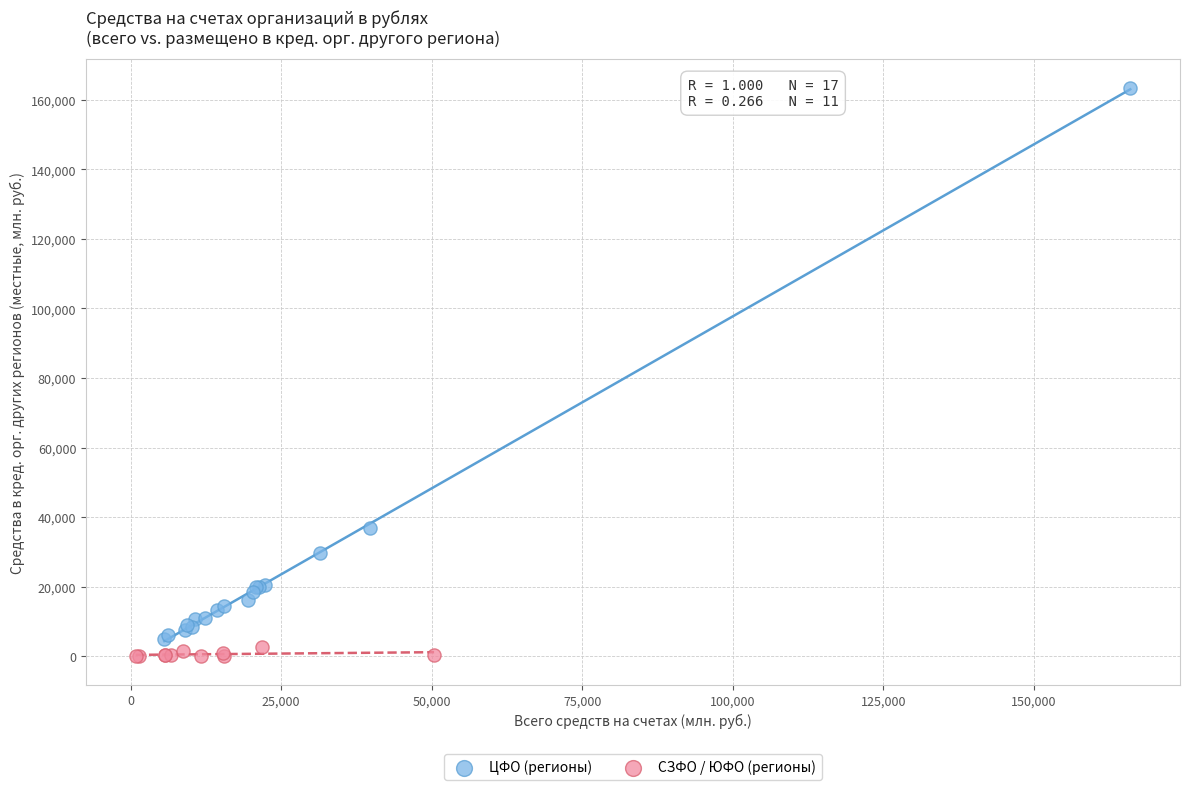

Which series has the widest spread of Y values?

ЦФО (регионы)